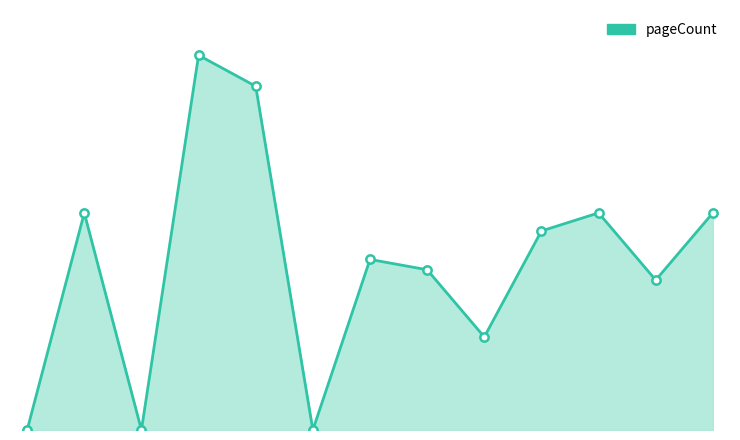

What is the difference between the maximum and minimum values?

580